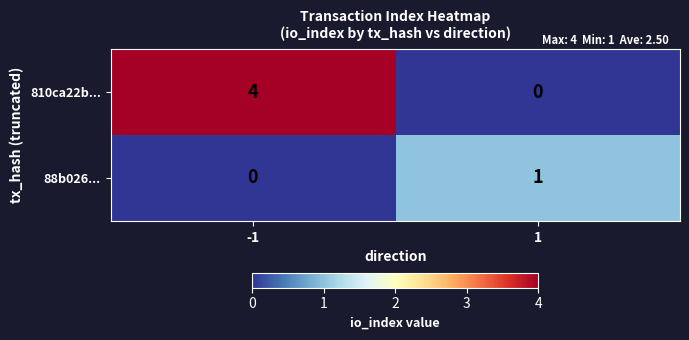

At 1, list the series in order from largest to smallest.

88b026..., 810ca22b...